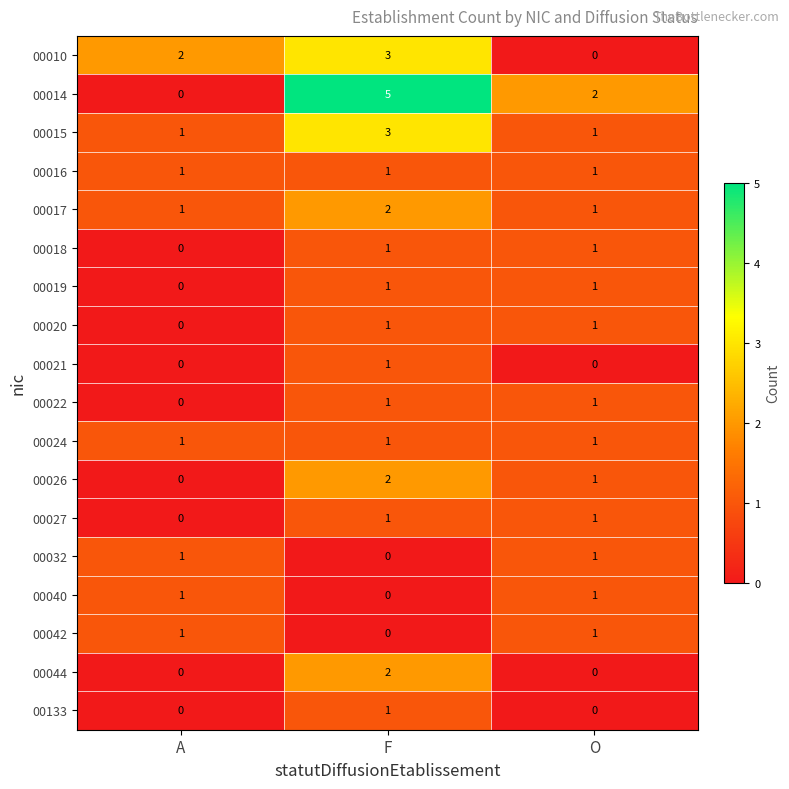

What is the sum of the 00015 values at O and F?

4